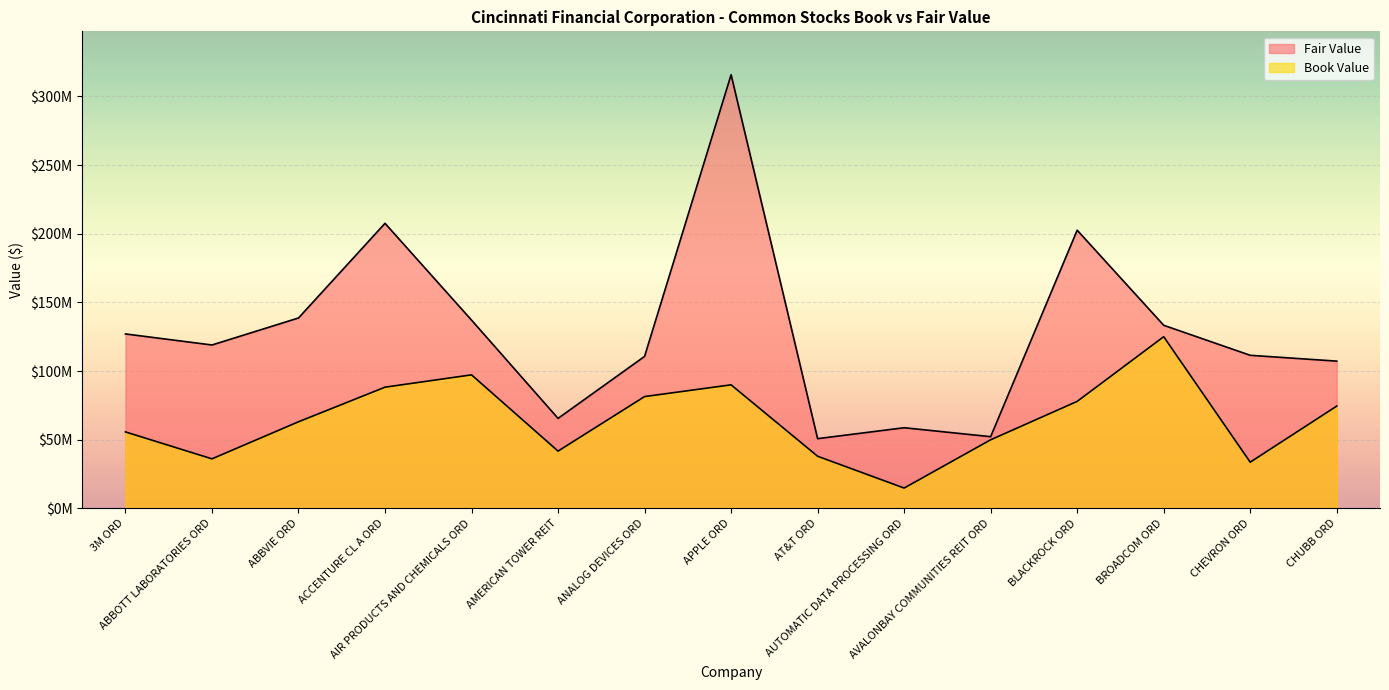

Which has a higher value, APPLE ORD or ABBOTT LABORATORIES ORD?

APPLE ORD